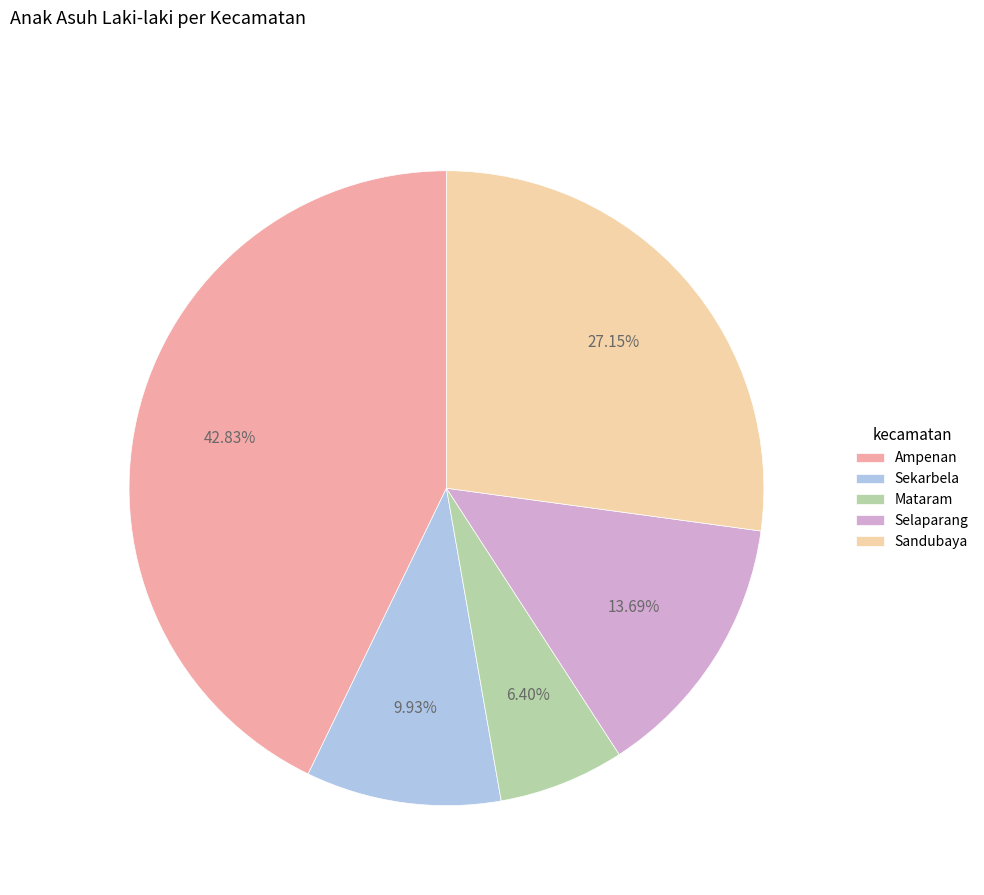

What percentage is the Mataram slice, to the nearest percent?

6%